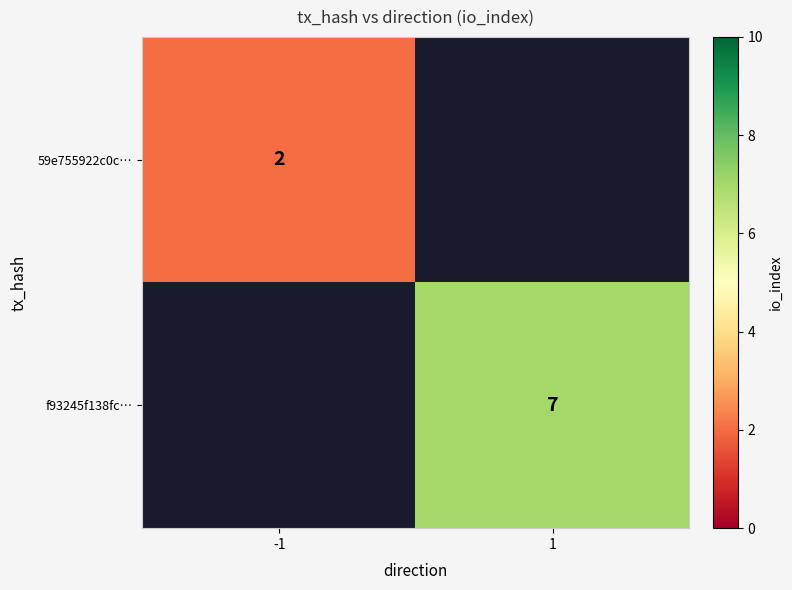

Is the value of 59e755922c0c… at -1 greater than the value of f93245f138fc… at 1?

No